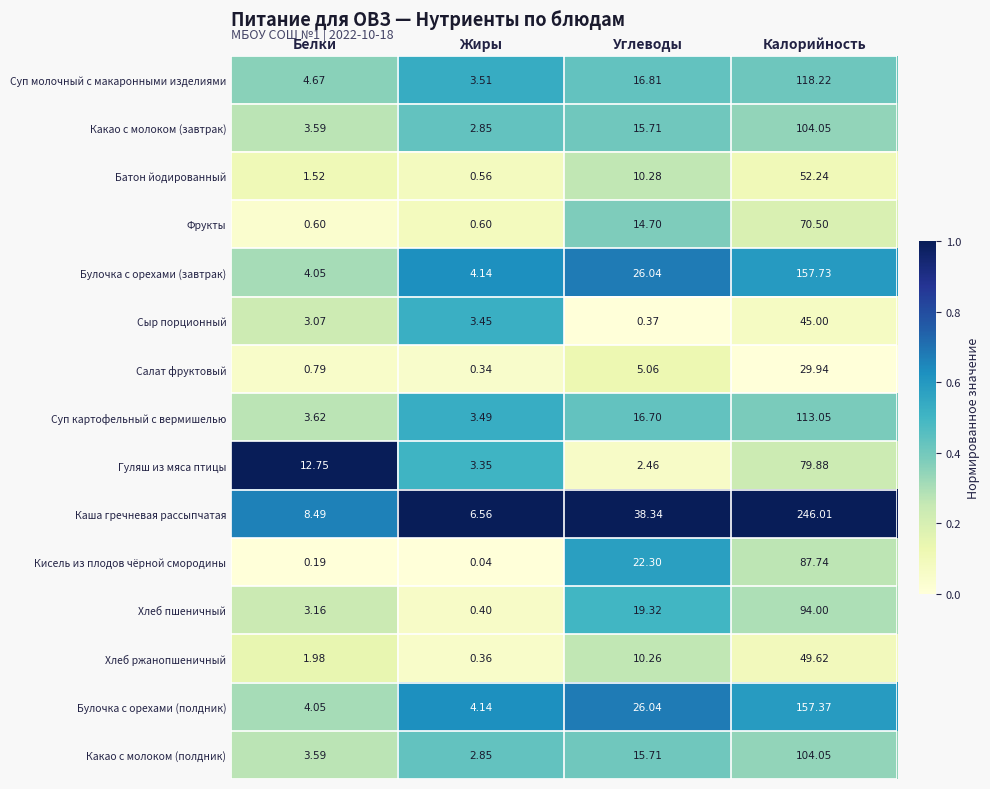

At which label does Кисель из плодов чёрной смородины reach its peak?

Калорийность